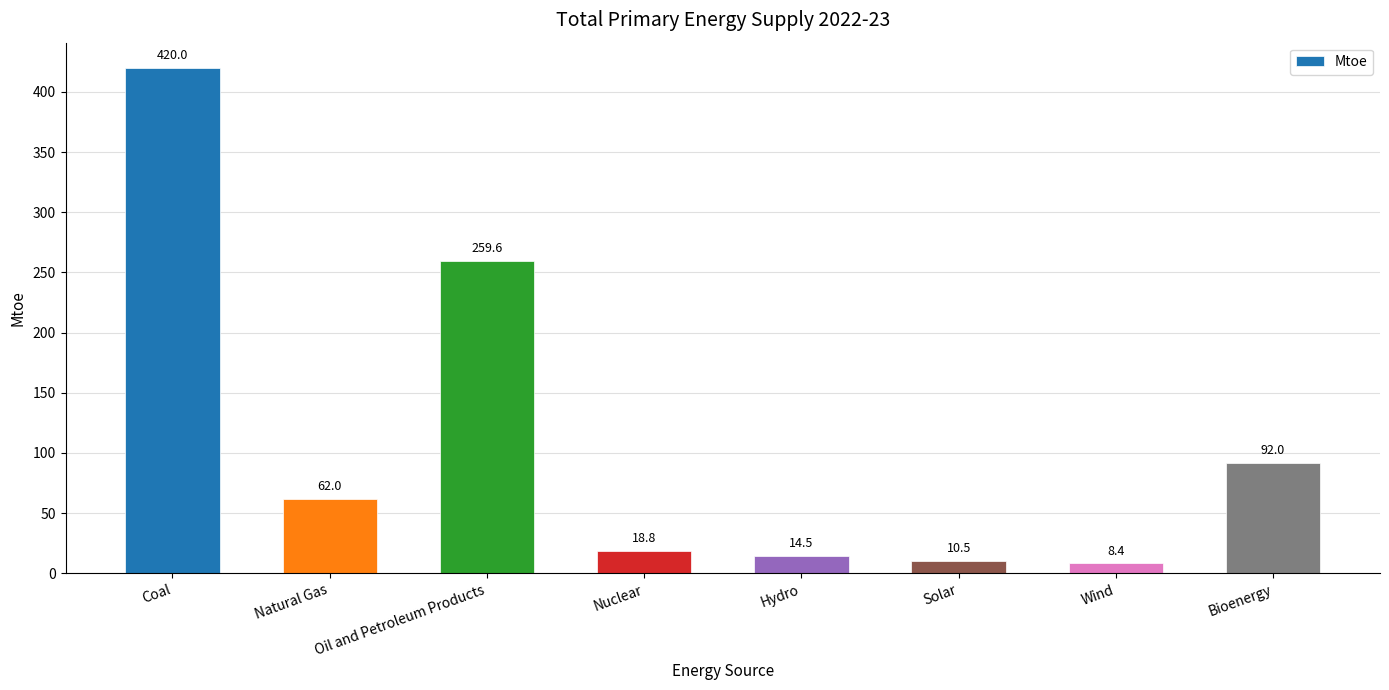

The value at Natural Gas is 62.0. True or false?

True